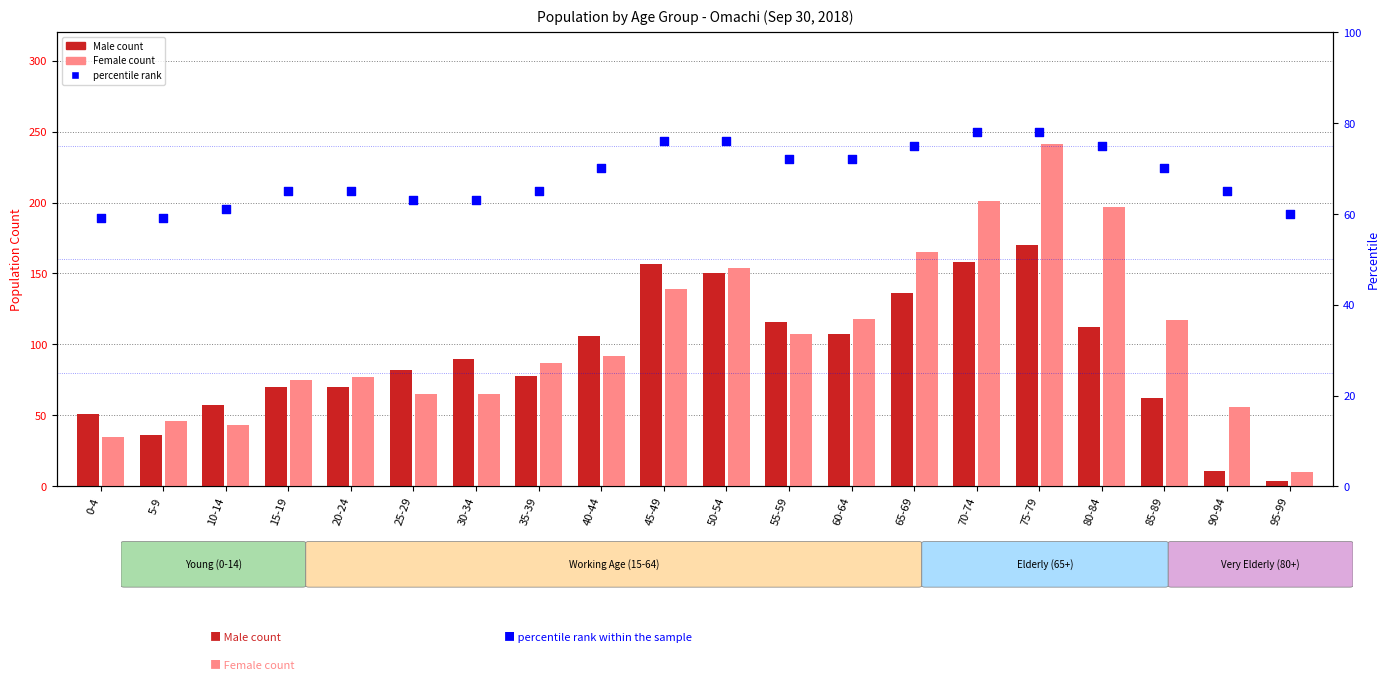

What is the total value across all series at 5-9?

141